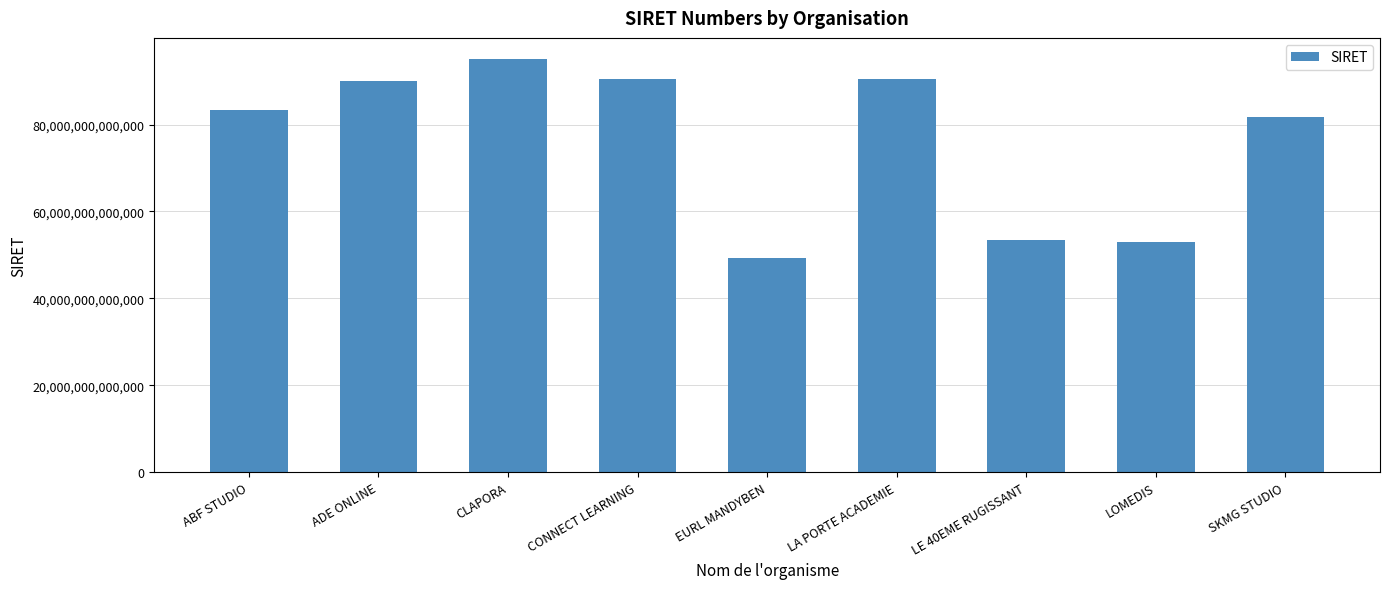

Where is the data nearest to the value 72182853900037?

SKMG STUDIO